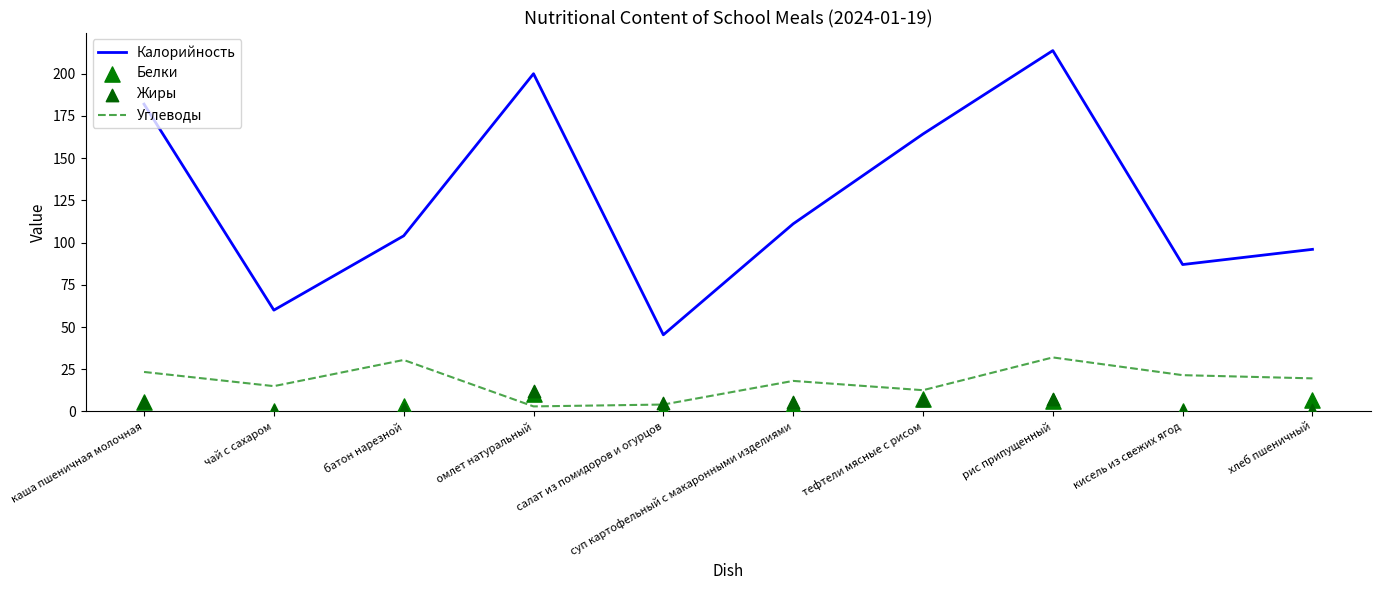

Which series reaches the maximum Y coordinate?

Калорийность